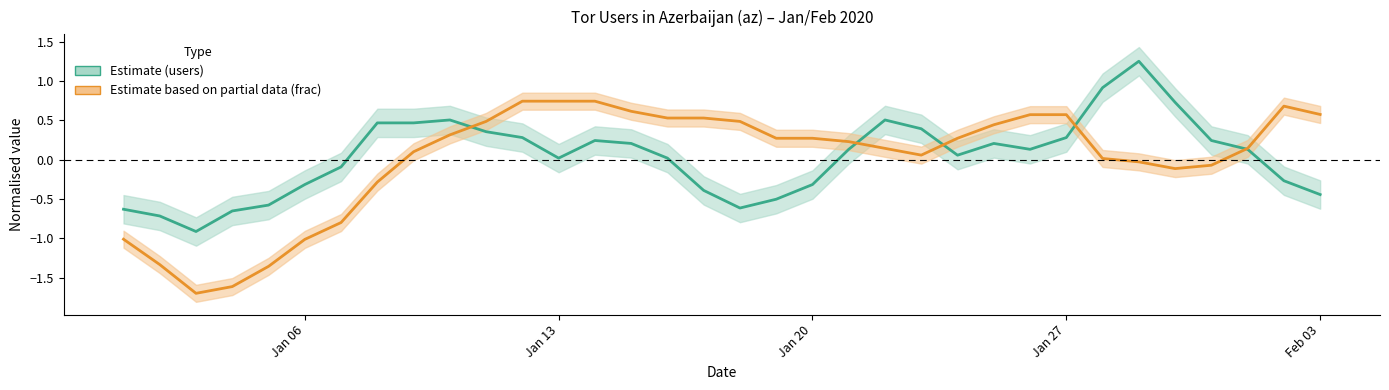

Which series has the largest range (max minus min)?

frac (Fraction %)